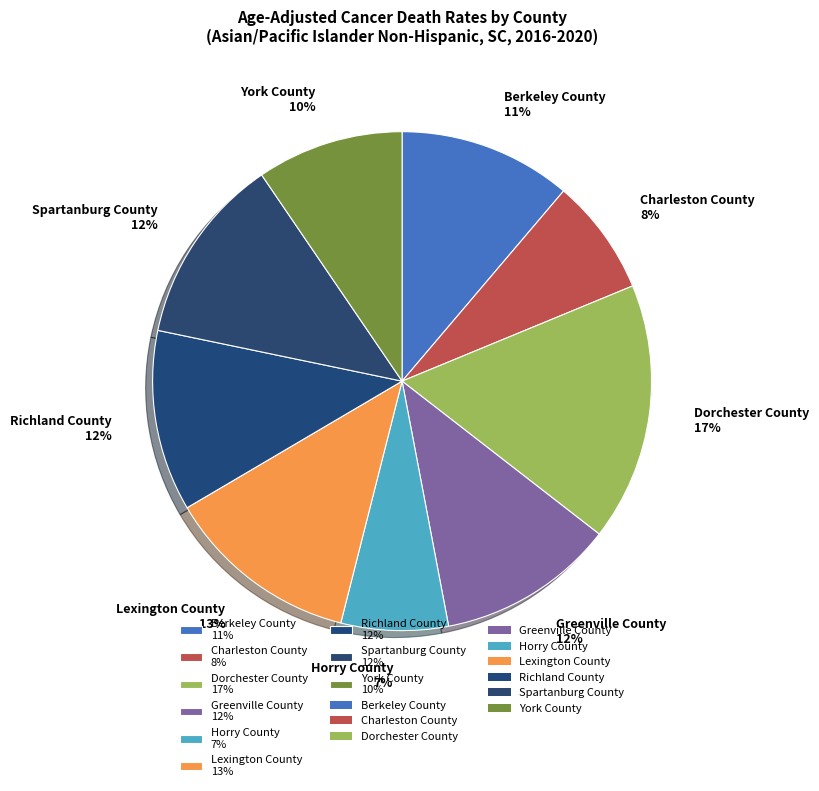

Does Lexington County account for over 50% of the chart?

No